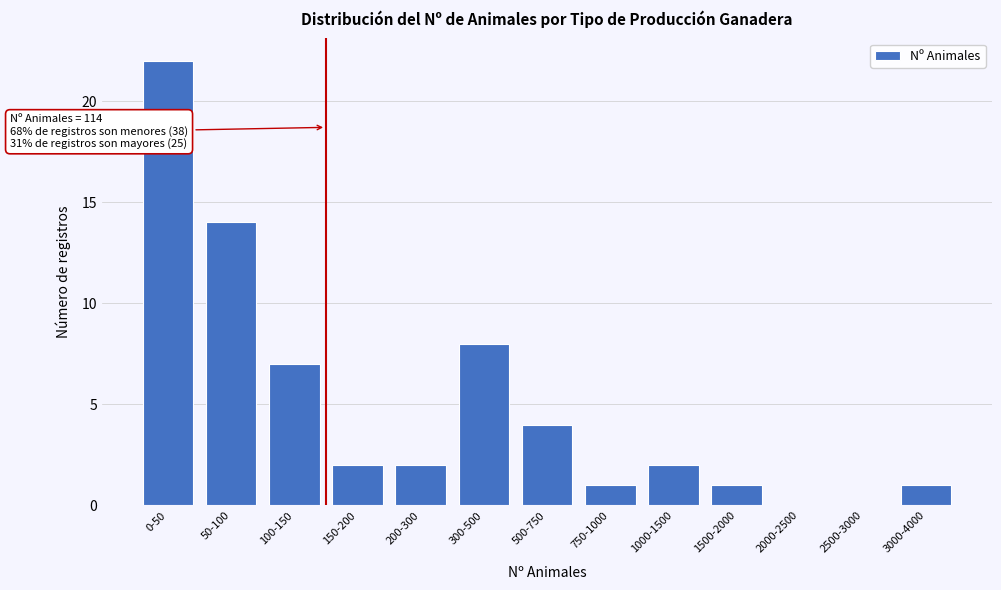

Reading left to right, transcribe all the data shown in this chart.

0-50=22	50-100=14	100-150=7	150-200=2	200-300=2	300-500=8	500-750=4	750-1000=1	1000-1500=2	1500-2000=1	2000-2500=0	2500-3000=0	3000-4000=1